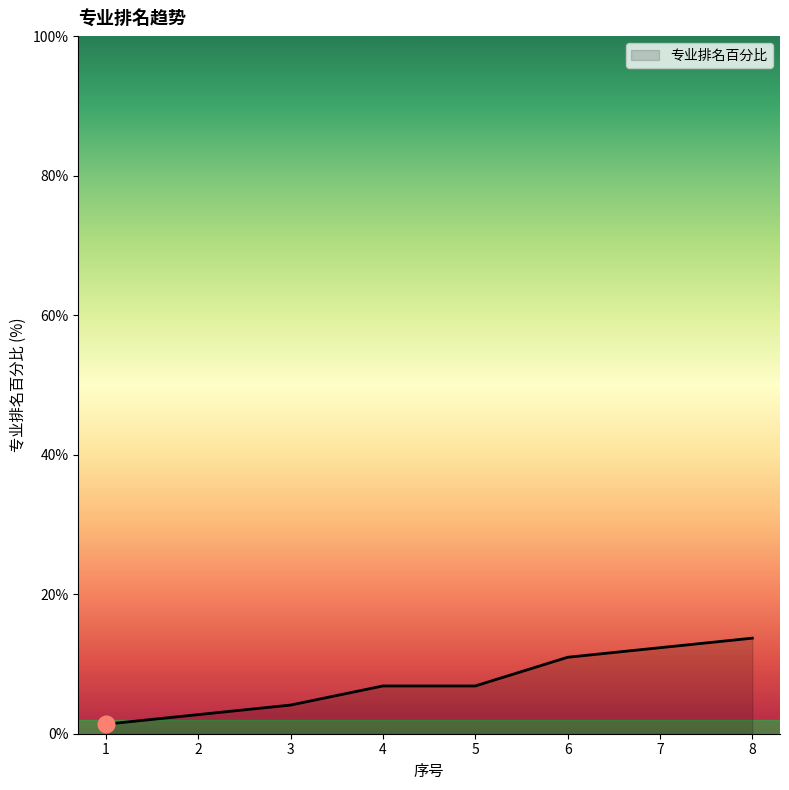

Is it true that the value at 6 is 4.8?

False